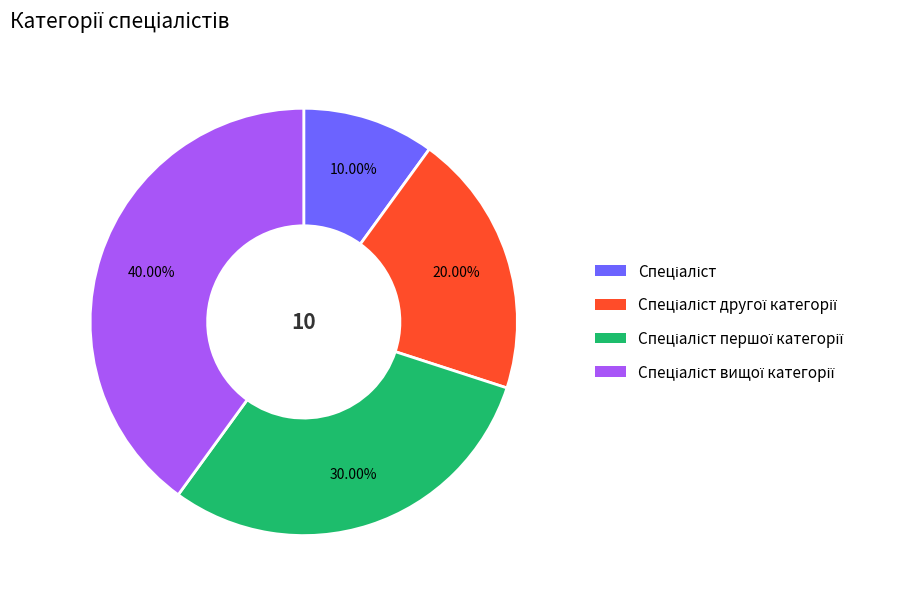

How many segments does this pie chart have?

4